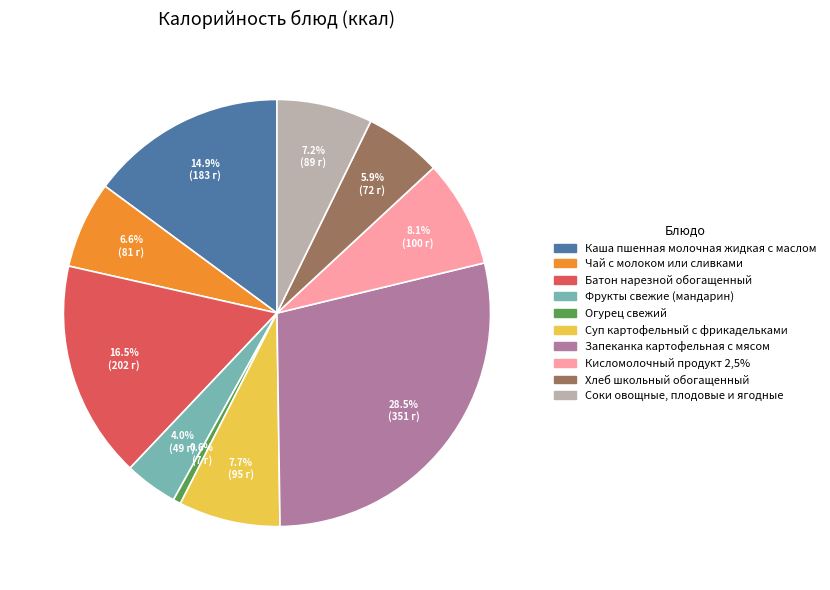

Is it true that Огурец свежий is 11% of the pie?

False